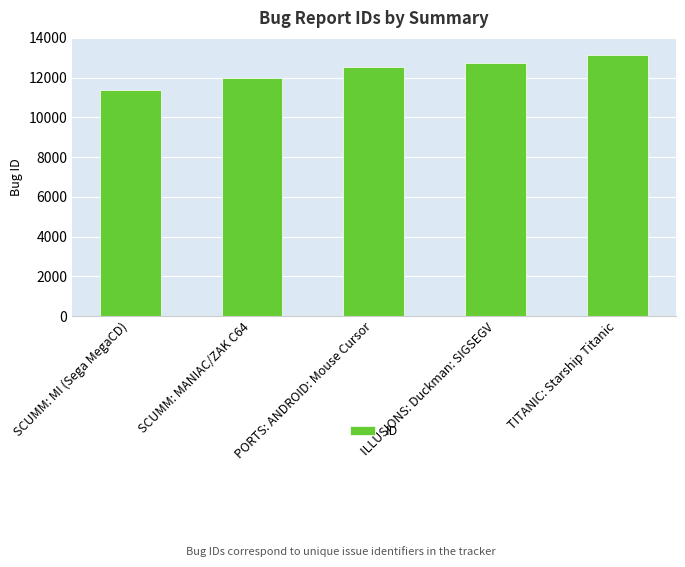

What is the sum of the values at ILLUSIONS: Duckman: SIGSEGV and SCUMM: MI (Sega MegaCD)?

24077